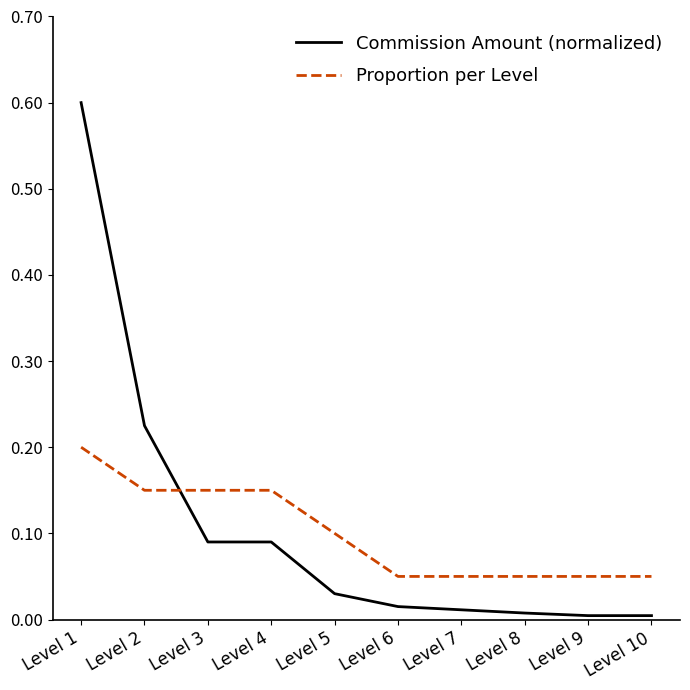

Is it true that Proportion per Level equals 0.2 at Level 3?

False